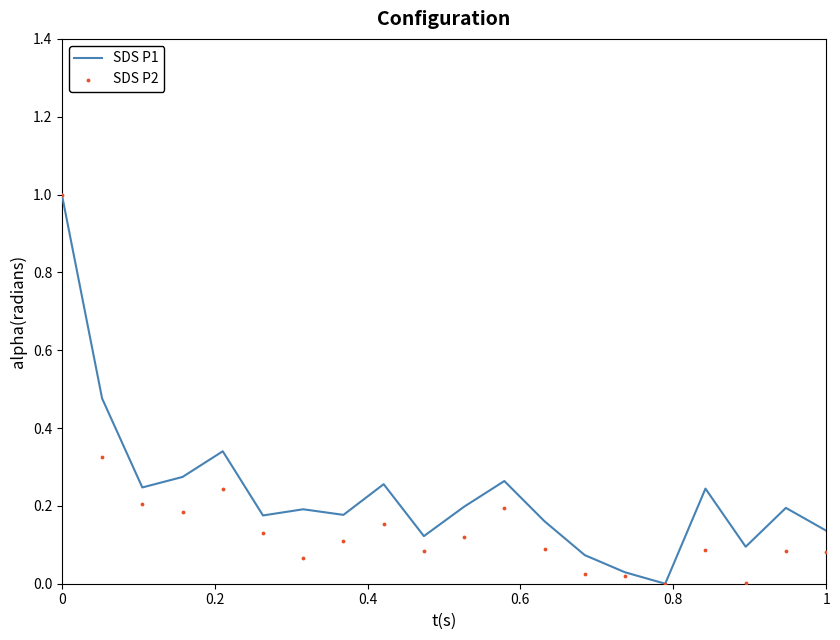

Which series has the largest total across all categories?

SDS P1